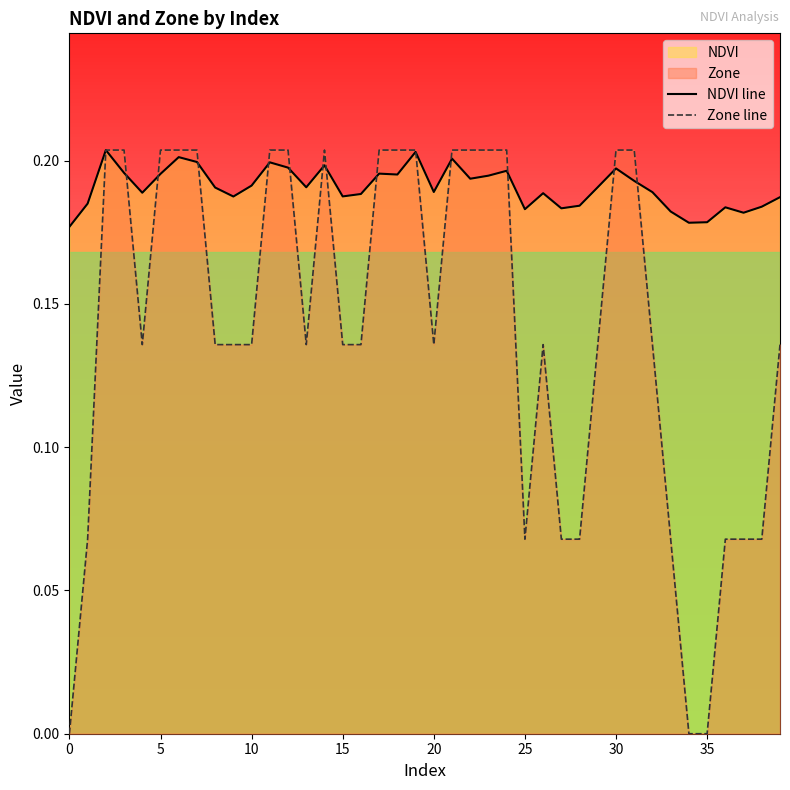

How many Zone line values are between 0 and 1?

40